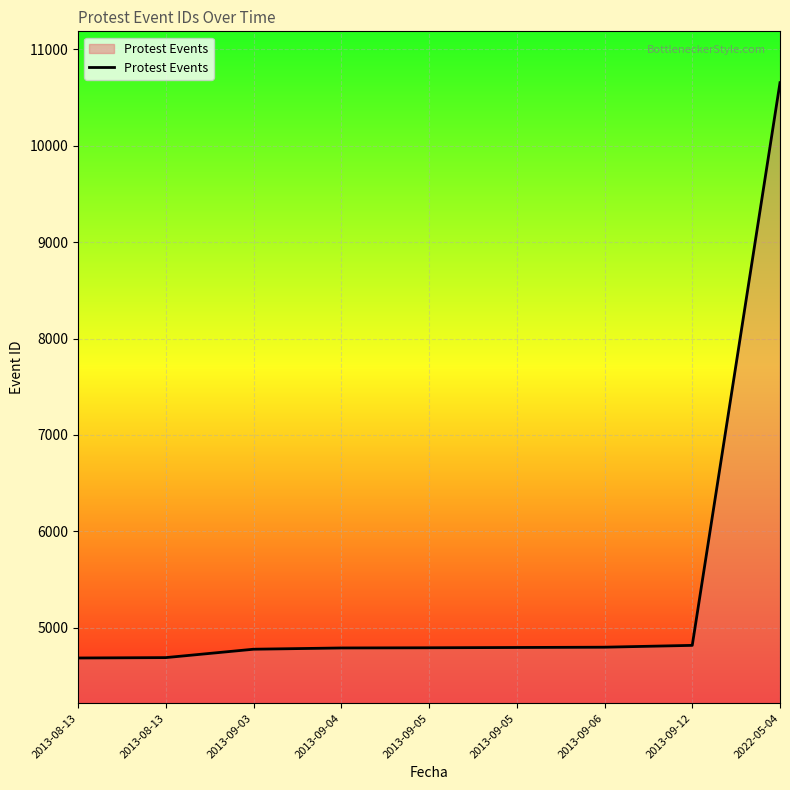

What is the smallest value displayed?

4686